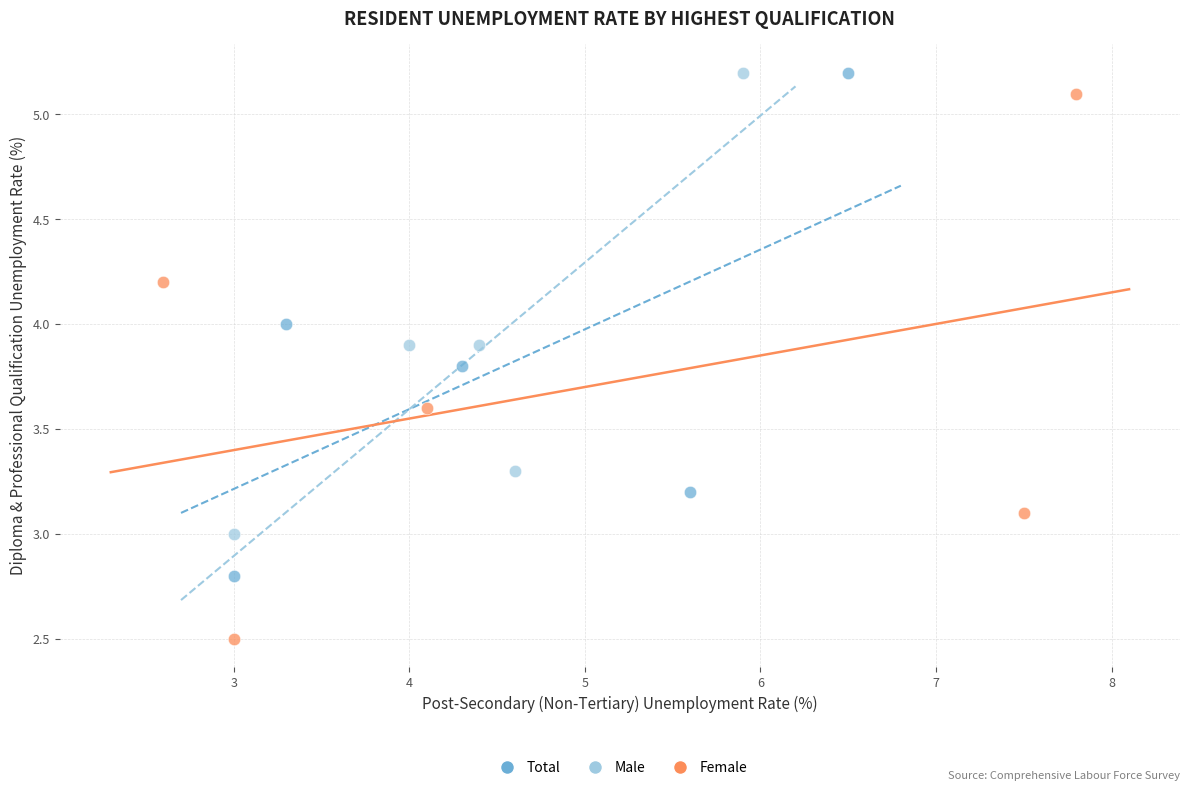

Which series contains the lowest Y value?

Female